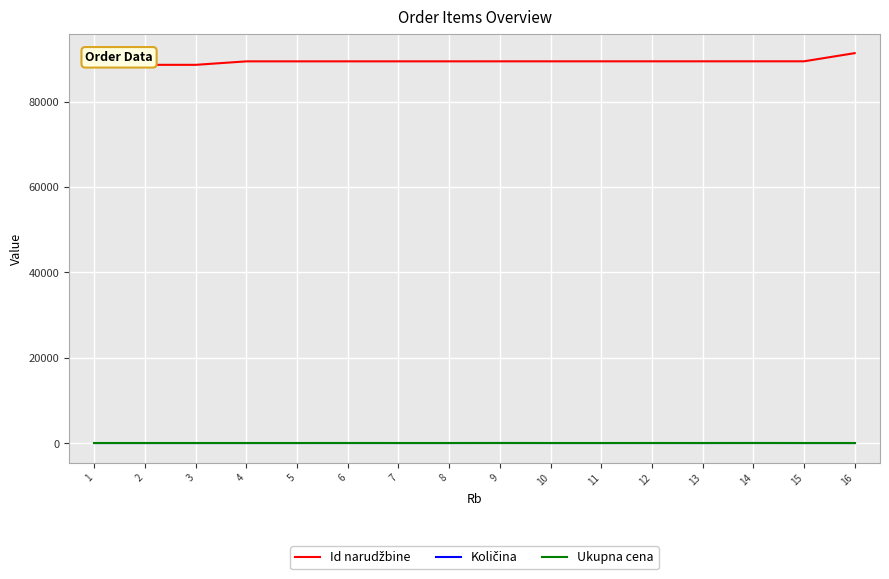

True or false: Id narudžbine and Količina cross at least once.

False